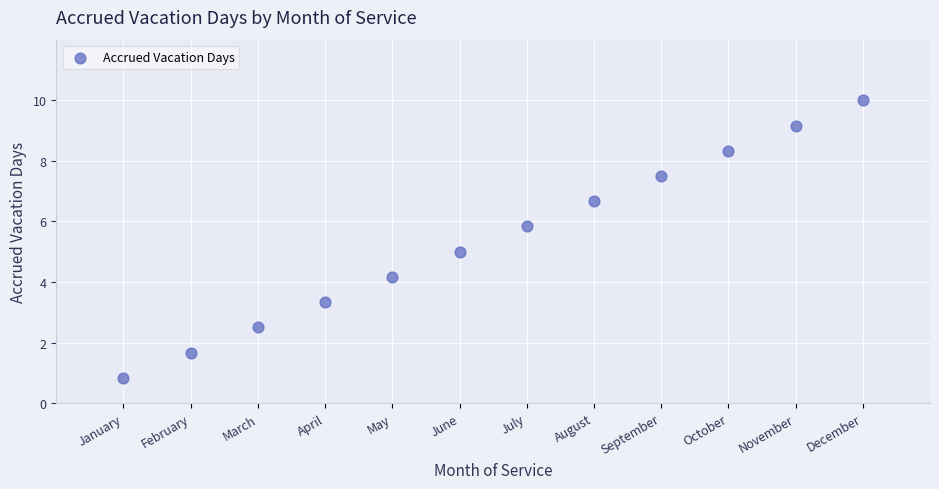

What is the range of Y values (max minus min)?

9.2